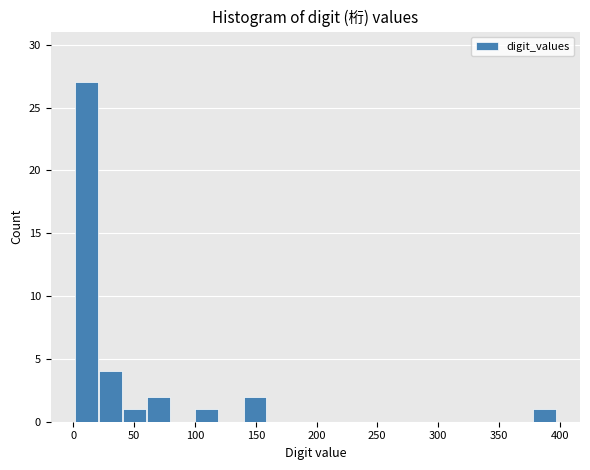

Around what value on the x-axis is the tallest bar? Give the approximate position of its centre, as read against the axis.

10